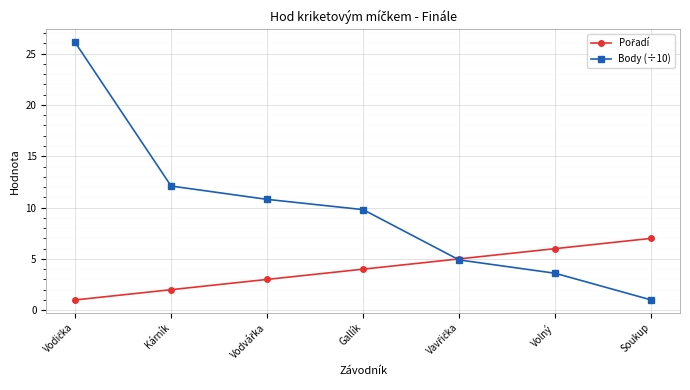

What is the smallest value displayed?

1.0